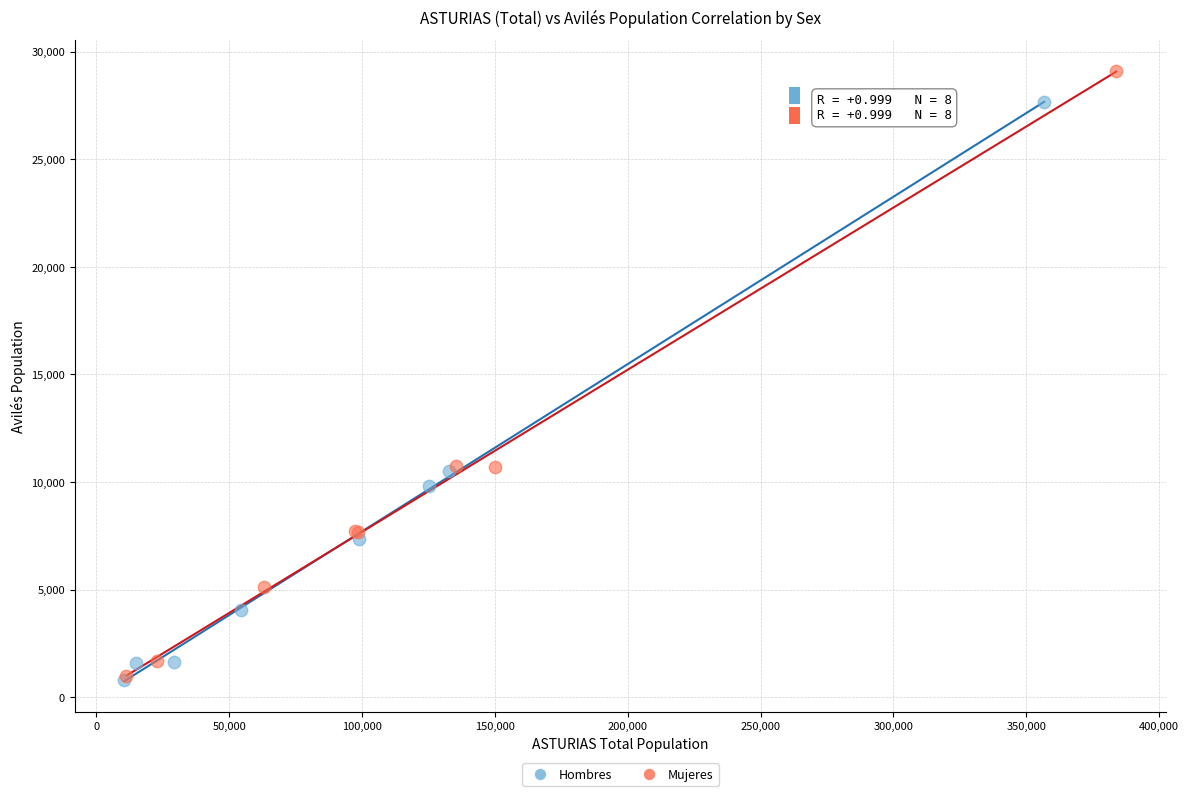

What are all the series names shown in the legend?

Hombres, Mujeres